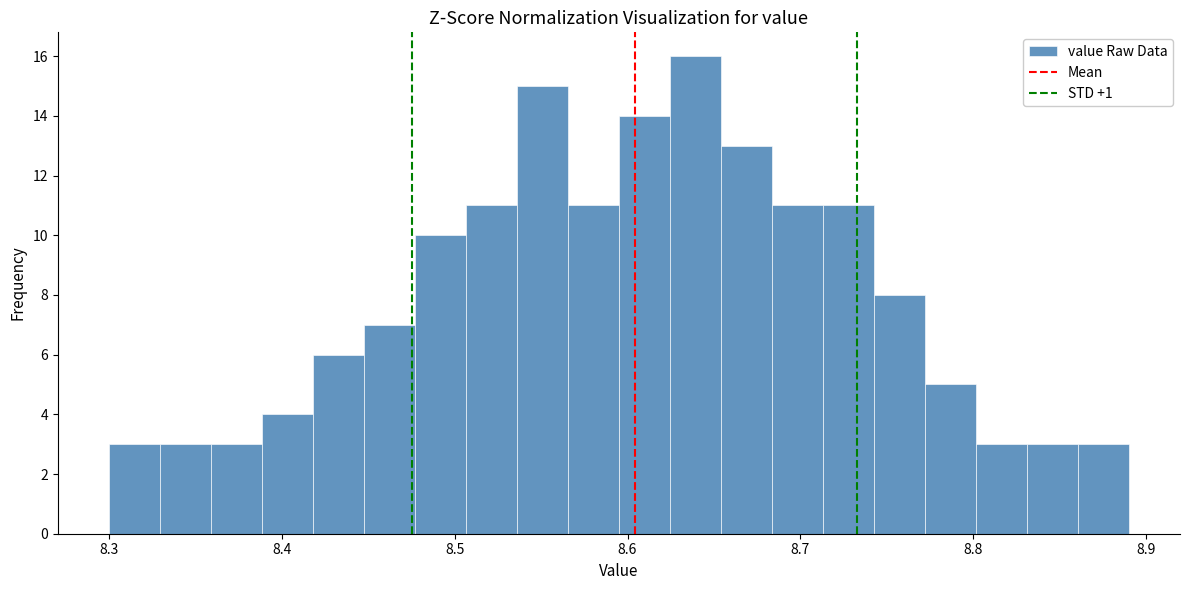

Read against the x-axis, roughly where is the centre of the tallest bar?

8.64